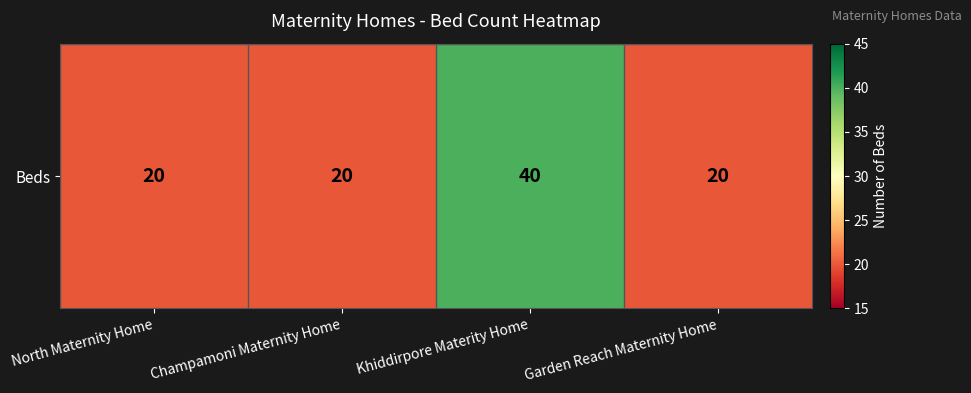

How many categories are shown in the chart?

4